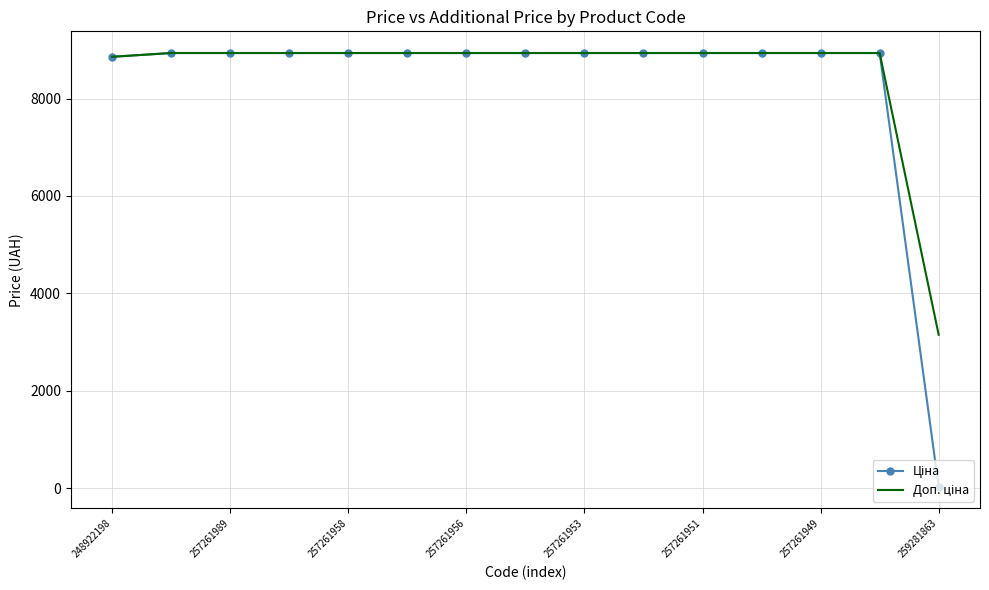

What is the maximum value shown in the chart?

8934.1